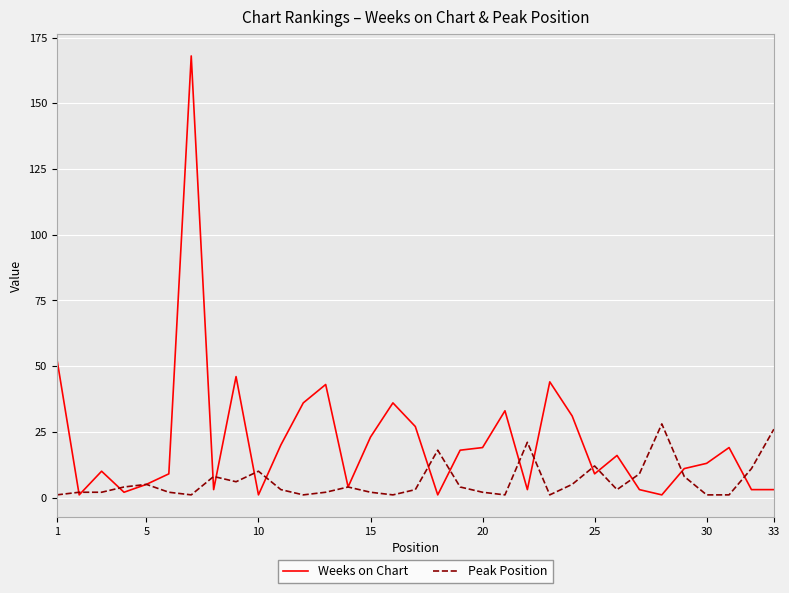

Does the chart display data point markers on the line(s)?

No